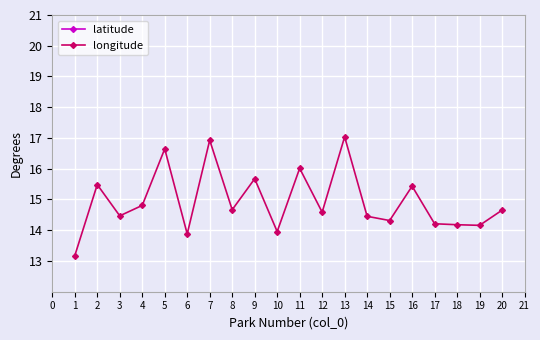

At which category does longitude reach its first local peak?

2